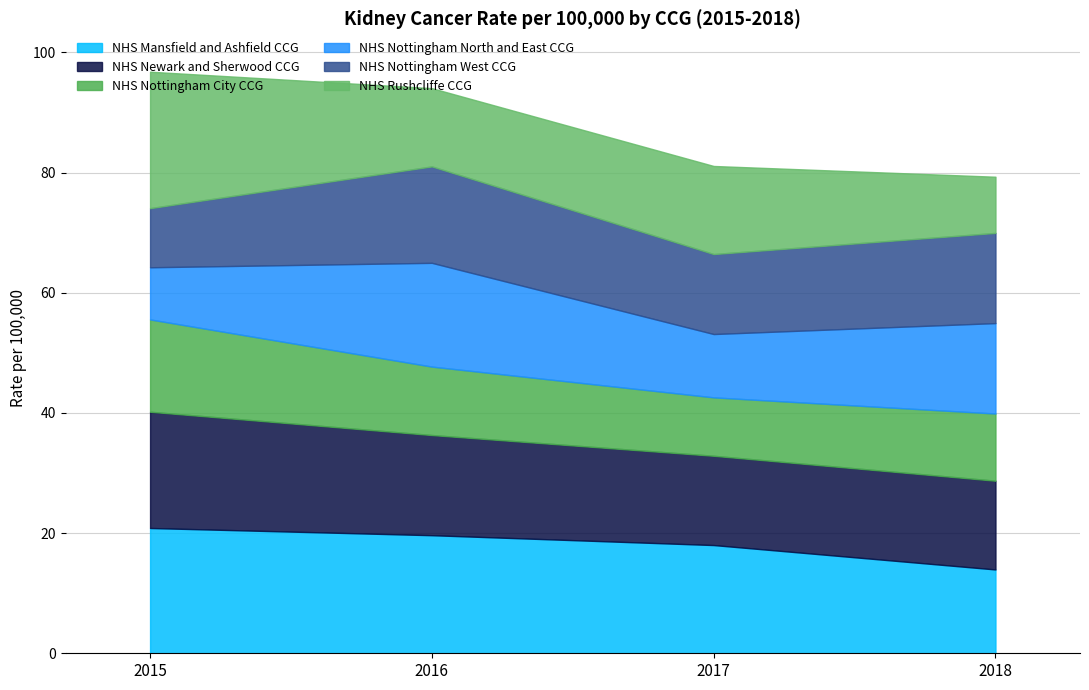

What are all the series names shown in the legend?

NHS Mansfield and Ashfield CCG, NHS Newark and Sherwood CCG, NHS Nottingham City CCG, NHS Nottingham North and East CCG, NHS Nottingham West CCG, NHS Rushcliffe CCG